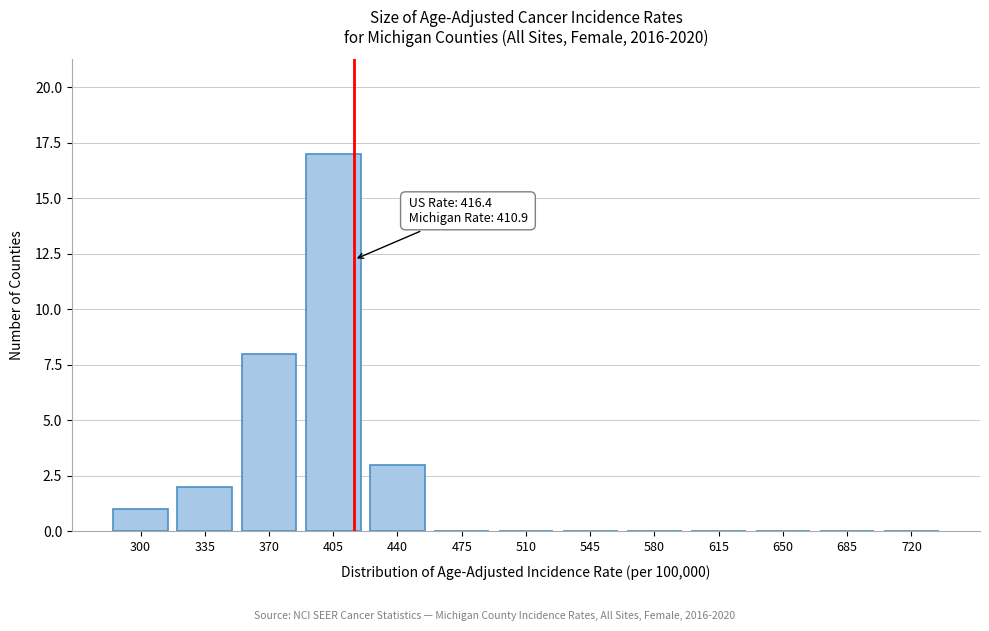

Reading left to right, what are all the values shown in this chart?

300=1	335=2	370=8	405=17	440=3	475=0	510=0	545=0	580=0	615=0	650=0	685=0	720=0